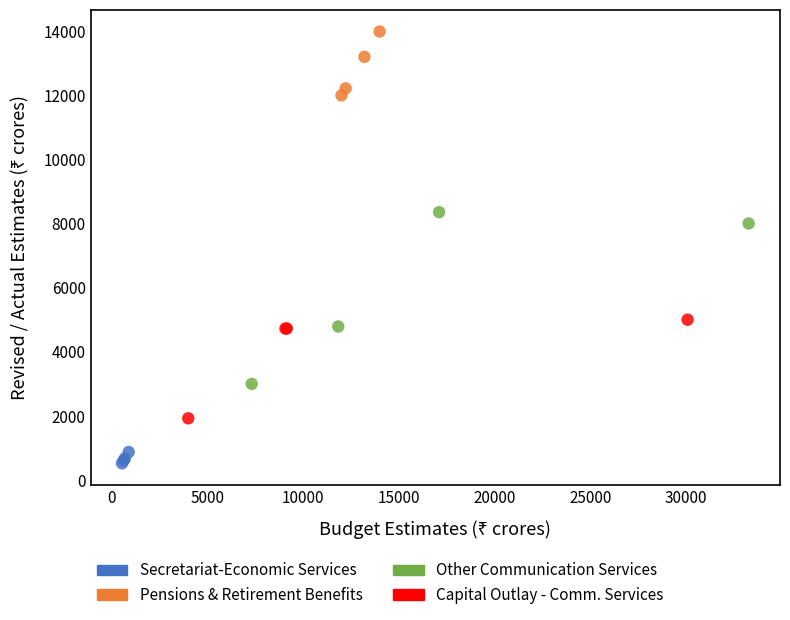

What are all the series names shown in the legend?

Secretariat-Economic Services, Pensions & Retirement Benefits, Other Communication Services, Capital Outlay - Comm. Services